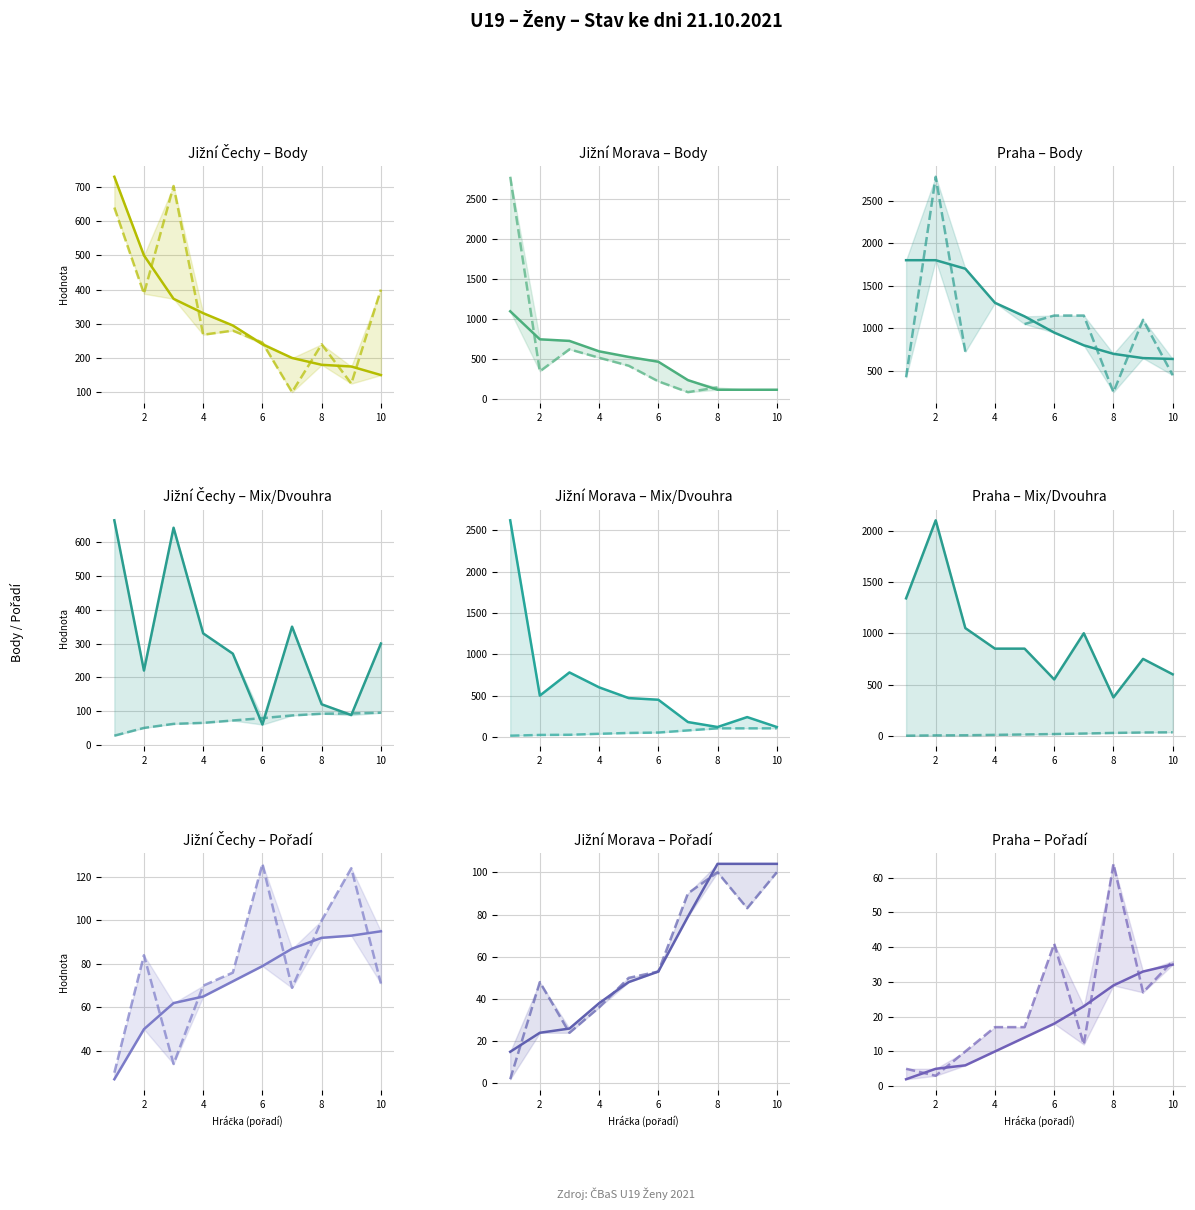

Where does the Mix (rank) series first go above 17?

6